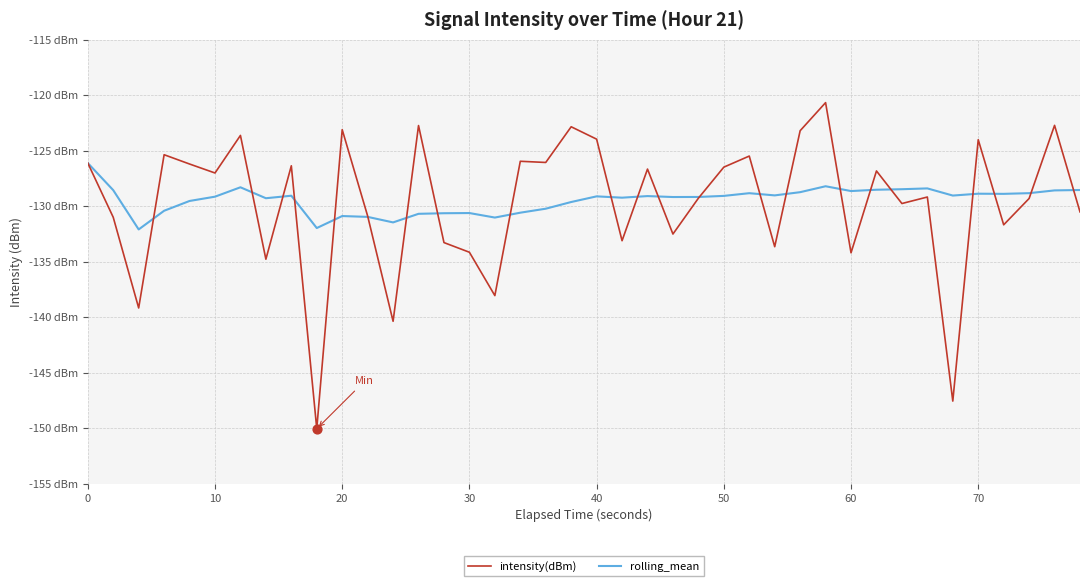

What are all the series names shown in the legend?

intensity(dBm), rolling_mean